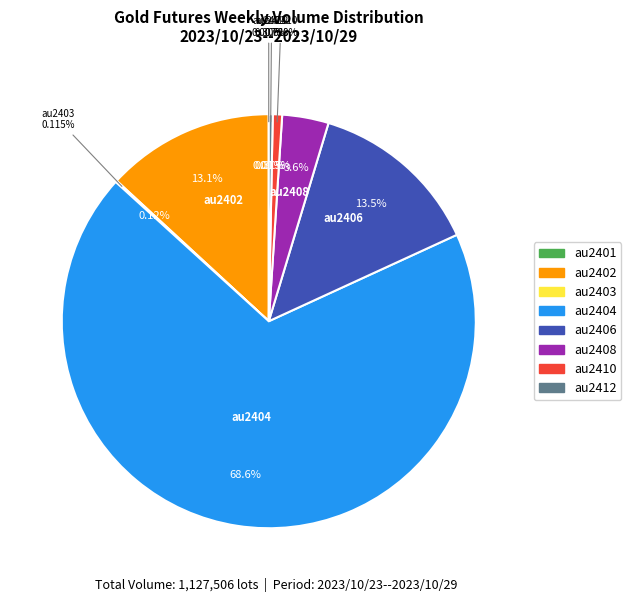

To the nearest percent, what is the difference between the au2401 and au2406 slice percentages?

13%